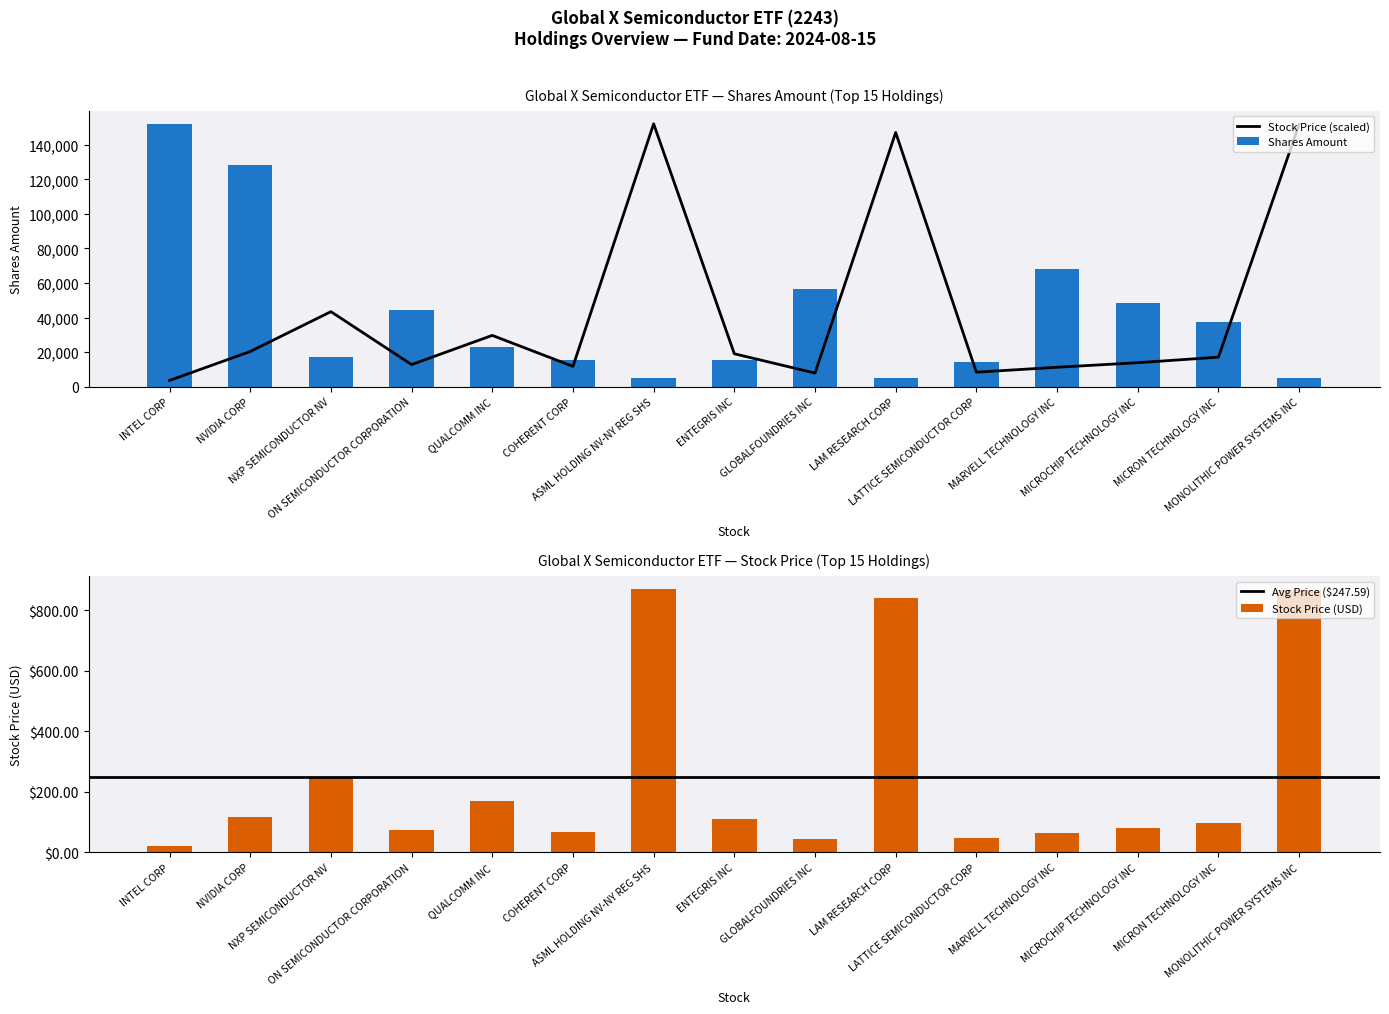

Read the Stock Price value at MARVELL TECHNOLOGY INC.

11209.4